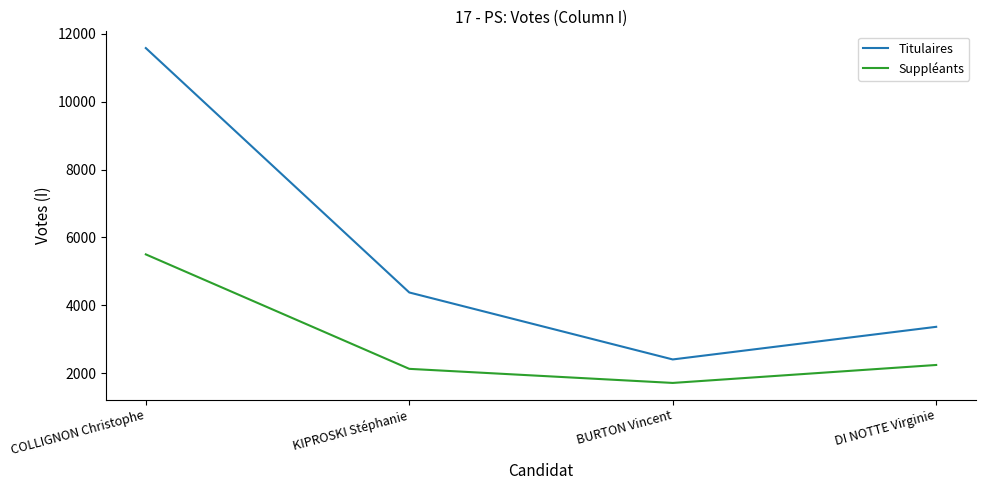

The Suppléants series shows 1714 at BURTON Vincent. True or false?

True